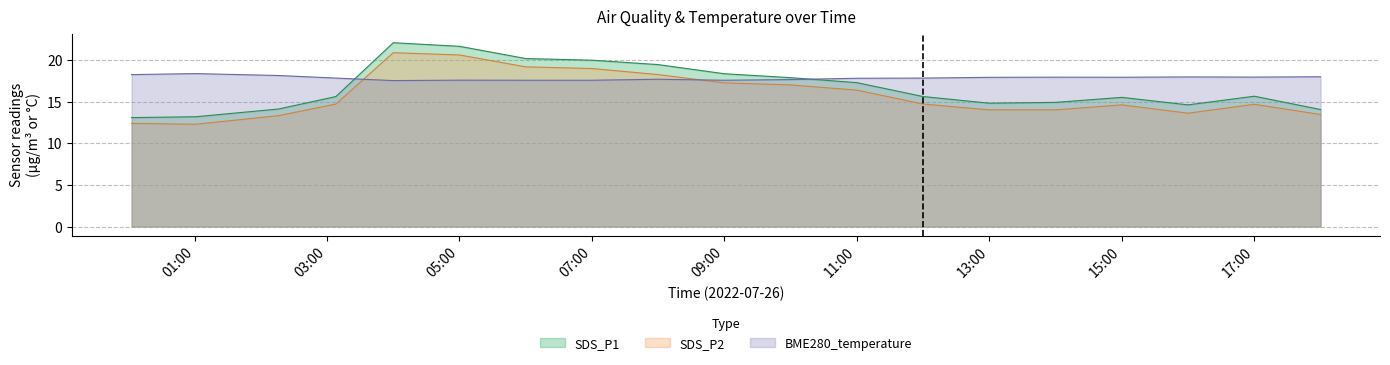

Where is SDS_P1 nearest to the value 17?

11:00